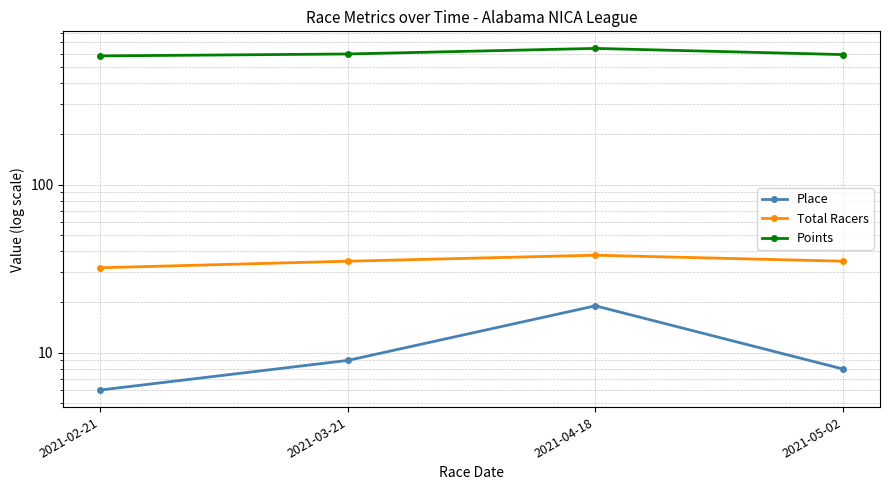

What is the sum of all Place values?

42.0